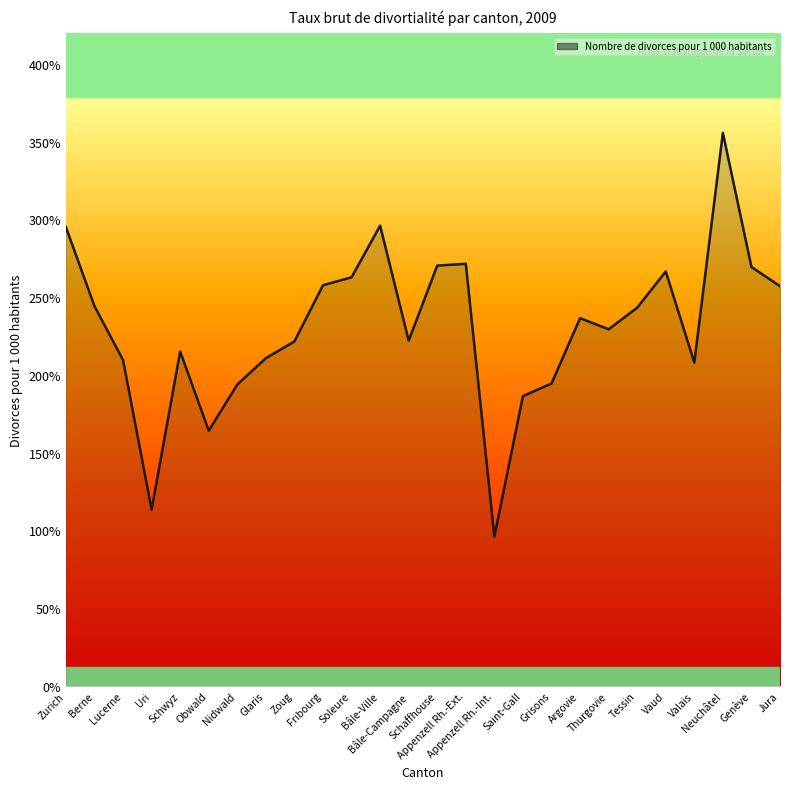

List the labels in order of value, largest first.

Neuchâtel, Bâle-Ville, Zurich, Appenzell Rh.-Ext., Schaffhouse, Genève, Vaud, Soleure, Fribourg, Jura, Berne, Tessin, Argovie, Thurgovie, Bâle-Campagne, Zoug, Schwyz, Glaris, Lucerne, Valais, Grisons, Nidwald, Saint-Gall, Obwald, Uri, Appenzell Rh.-Int.